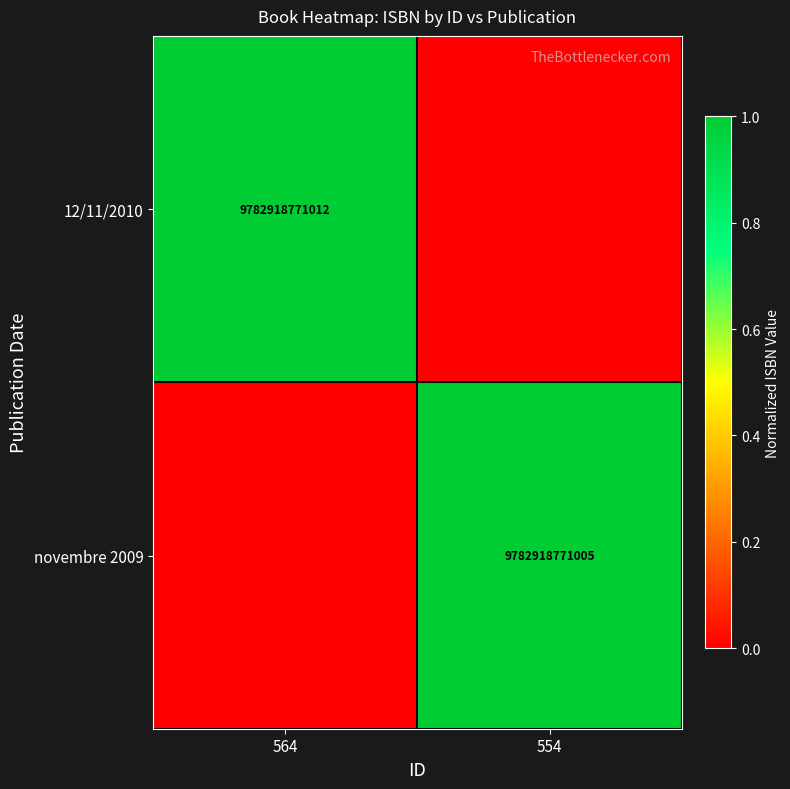

Is the value of novembre 2009 at 554 greater than the value of 12/11/2010 at 564?

No